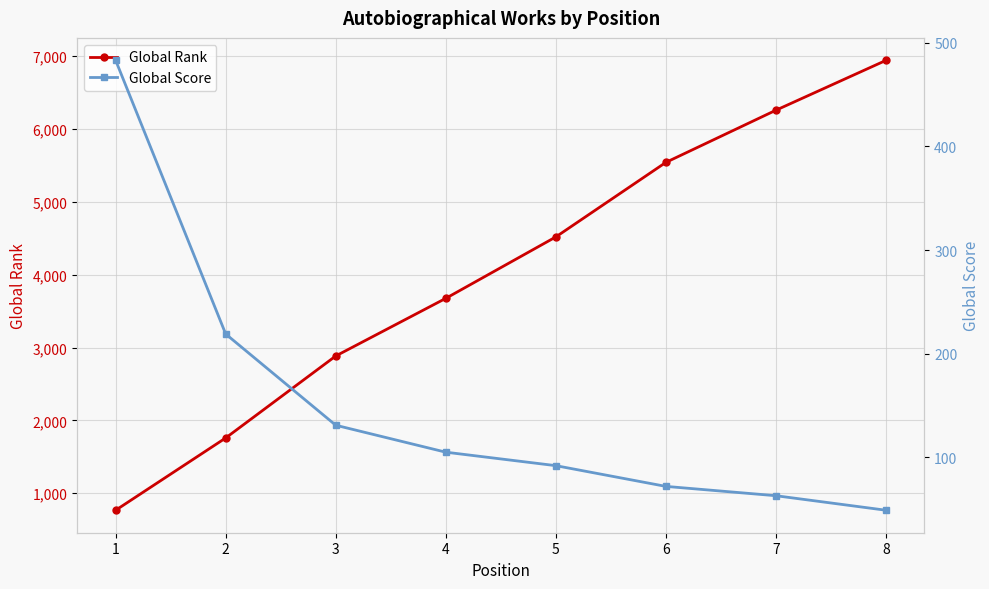

The Global Score series shows 483 at 1. True or false?

True